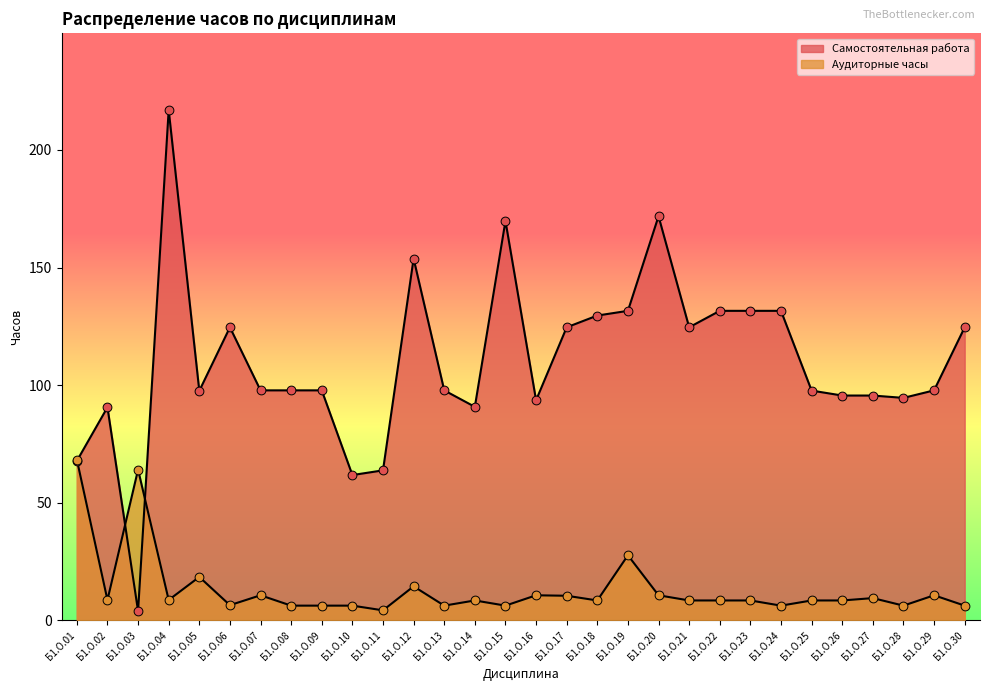

Which series has the largest total across all categories?

Самостоятельная работа